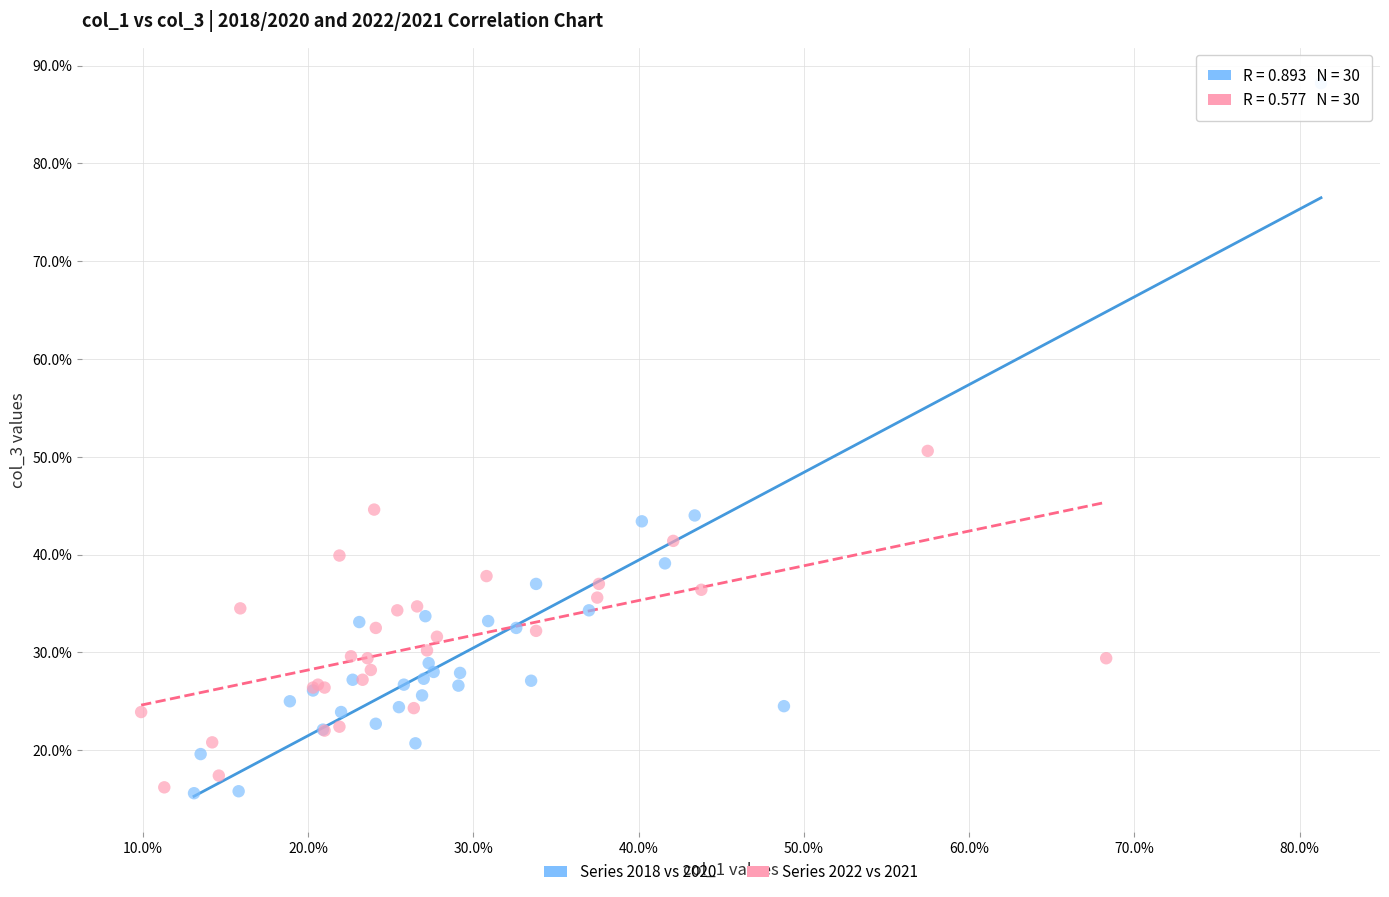

Which series contains the highest Y value?

Series 2018 vs 2020